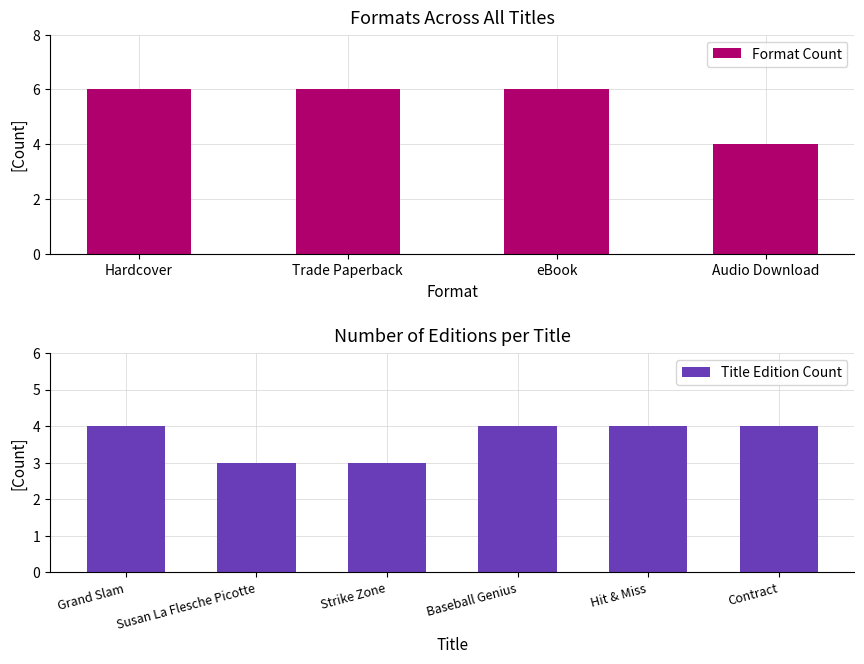

What is the sum of all Format Count values?

22